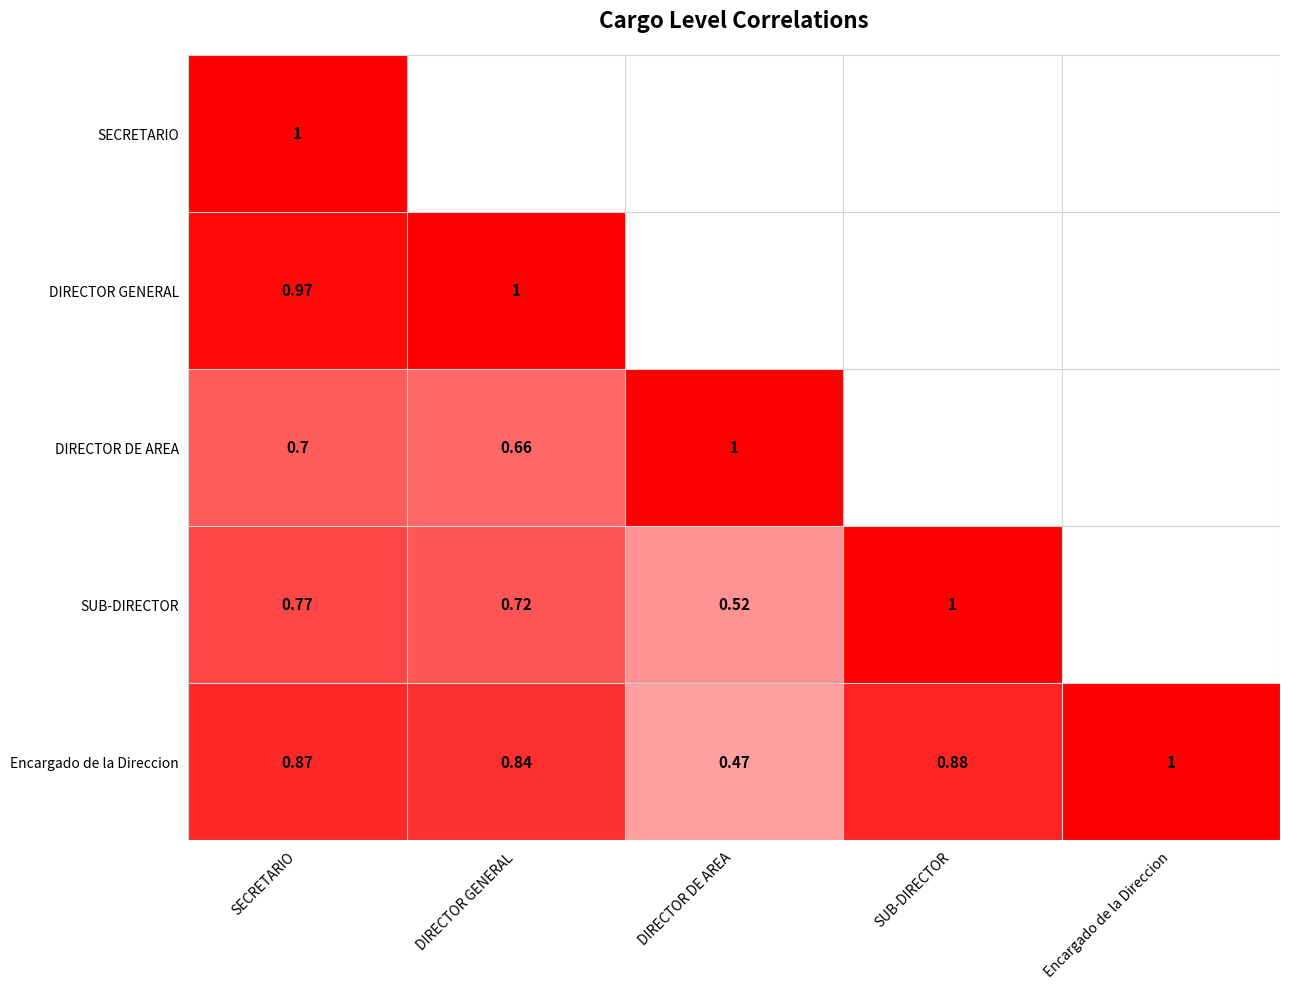

Between SUB-DIRECTOR and Encargado de la Direccion, which series saw the biggest shift?

SUB-DIRECTOR